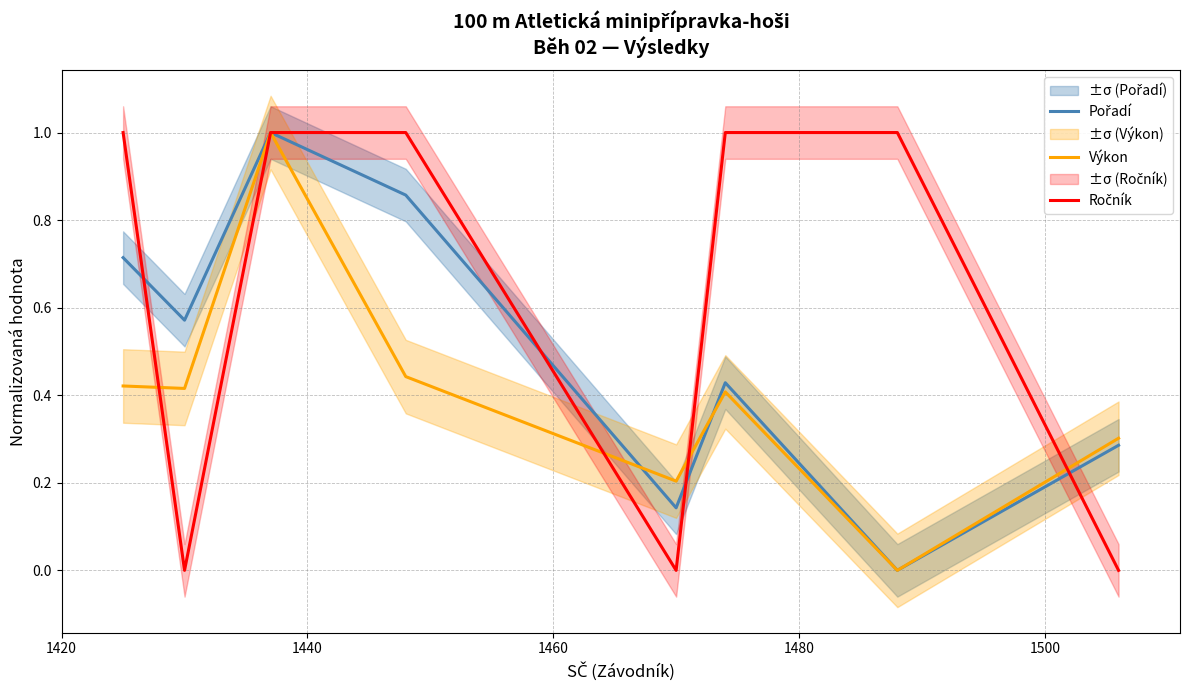

Which series has the widest spread of values?

Pořadí